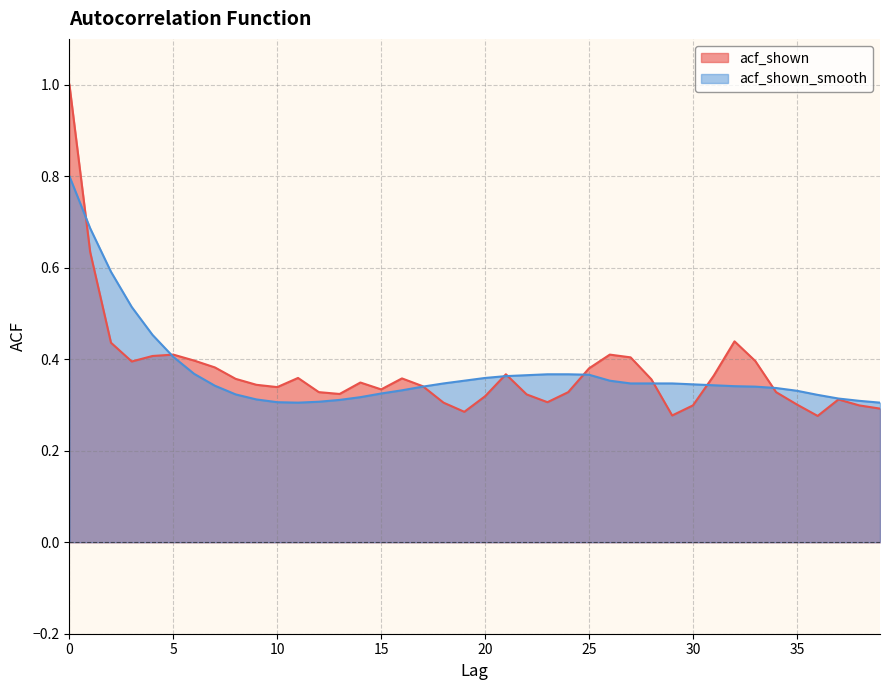

What is the average value of the acf_shown_smooth series?

0.4